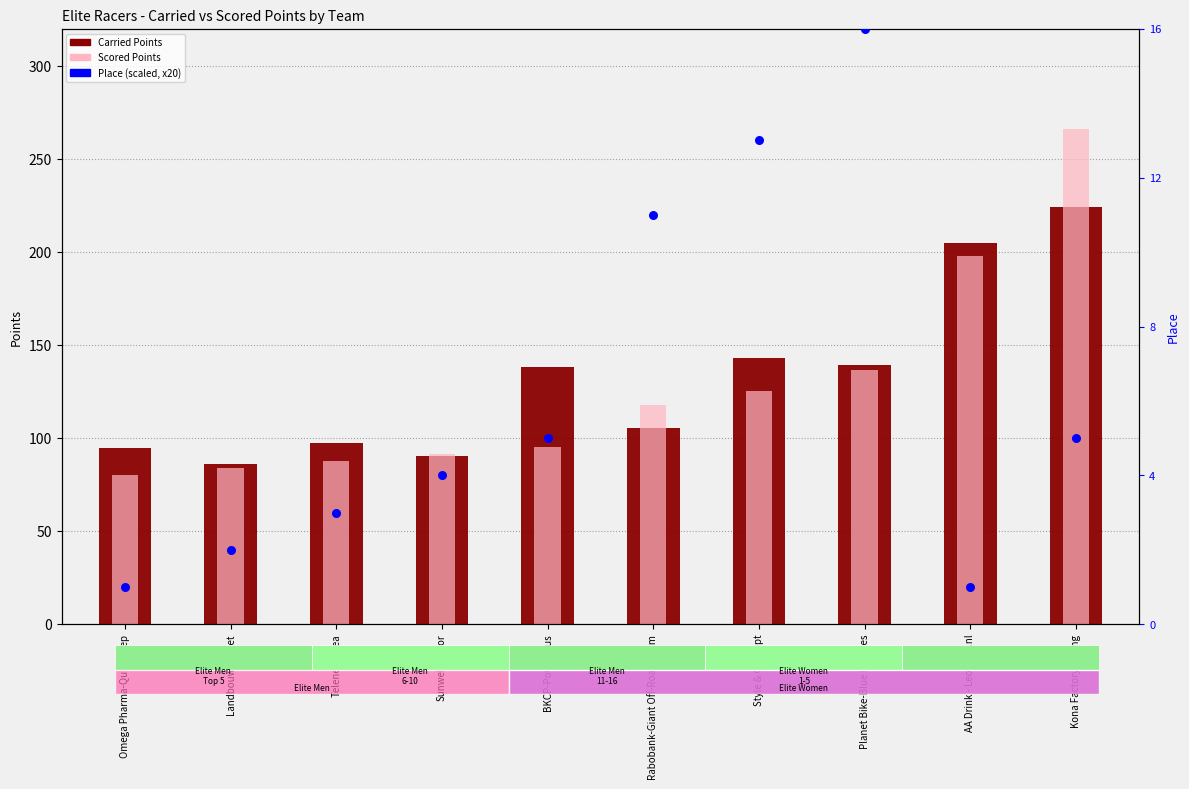

Which series has the widest spread of Y values?

Place (scaled)